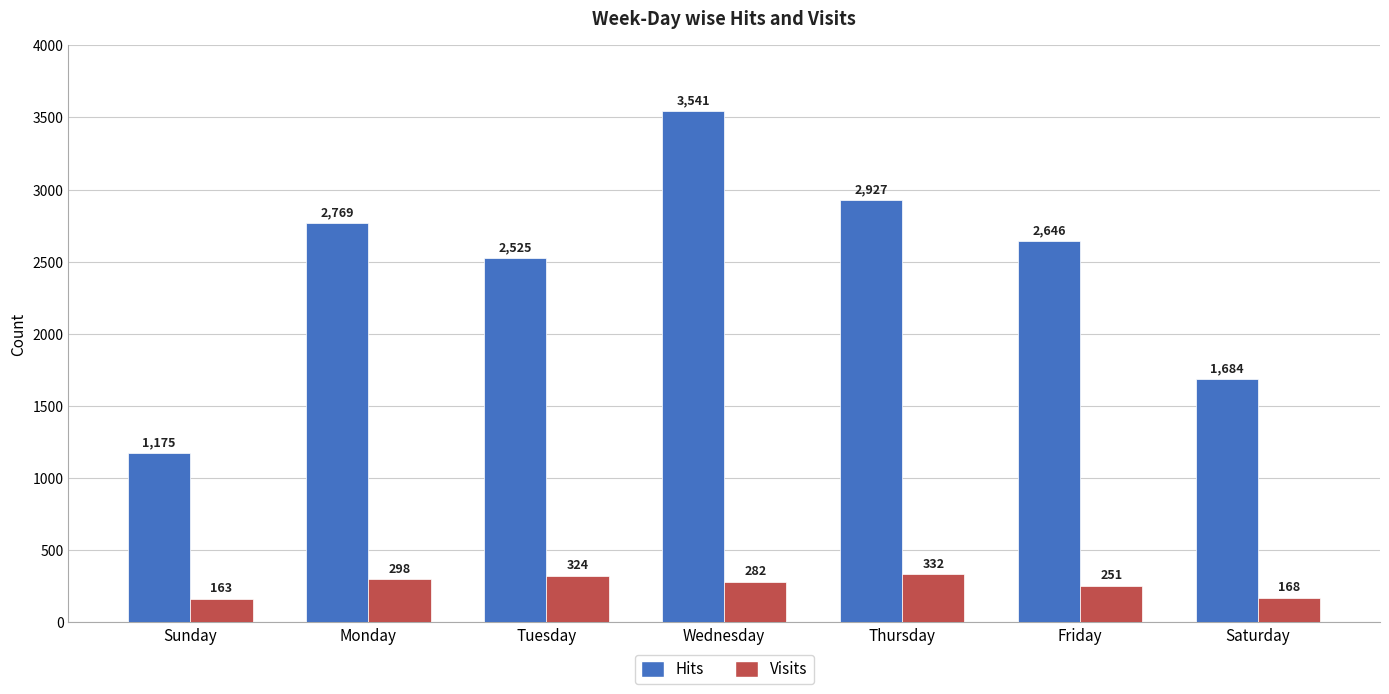

At which label does Visits first exceed 282?

Monday